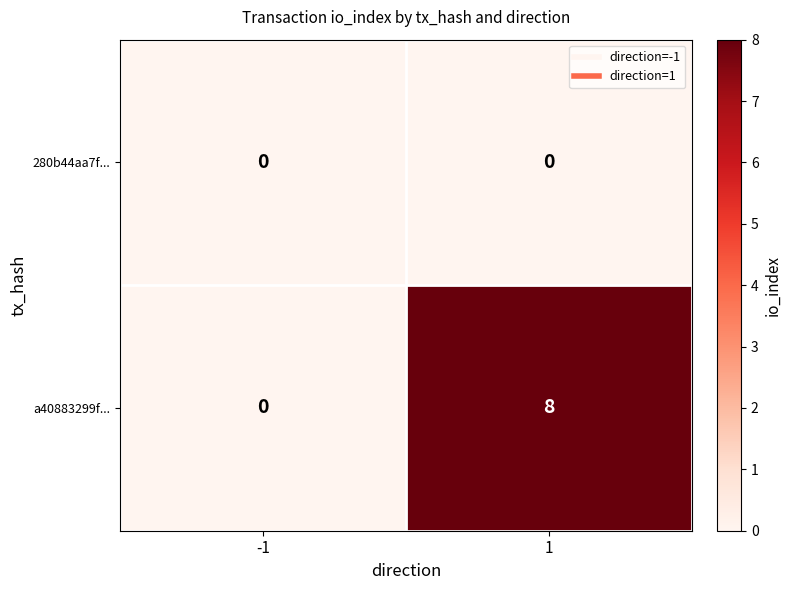

The value of 280b44aa7f... at -1 is 0. True or false?

True